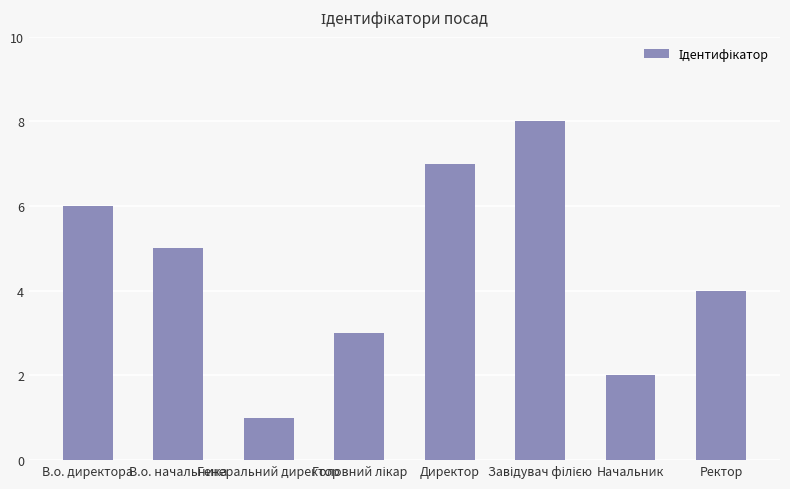

Where does the data first go above 5?

В.о. директора